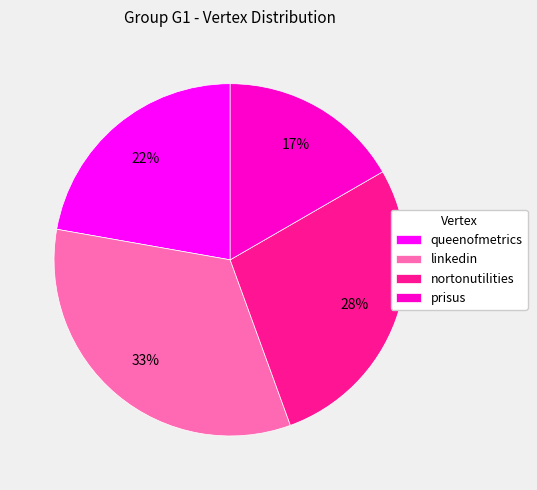

To the nearest percent, what is the combined percentage of queenofmetrics and nortonutilities?

50%